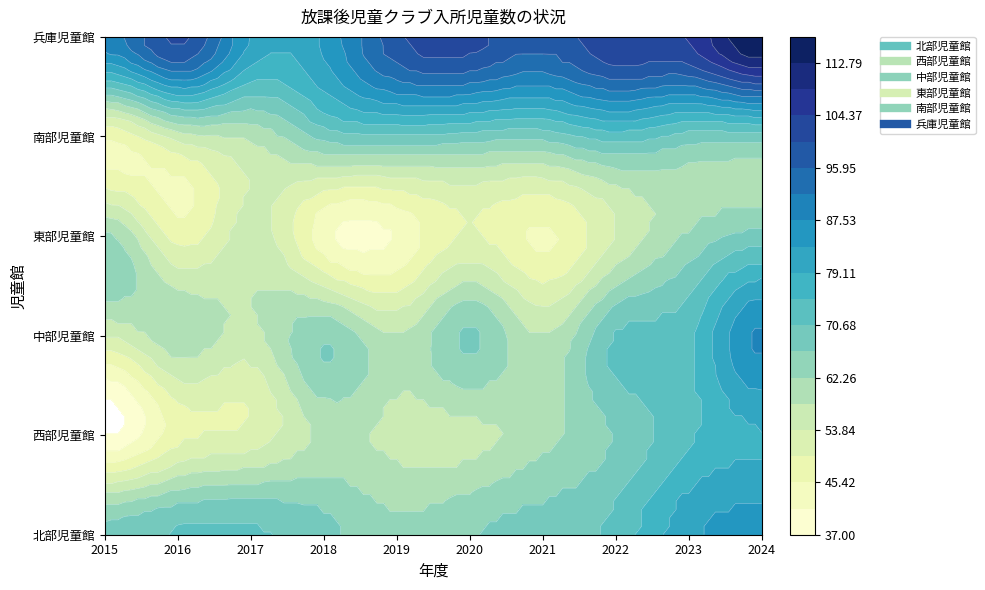

What value does the 中部児童館 series have at 2017, to the nearest 5?

55